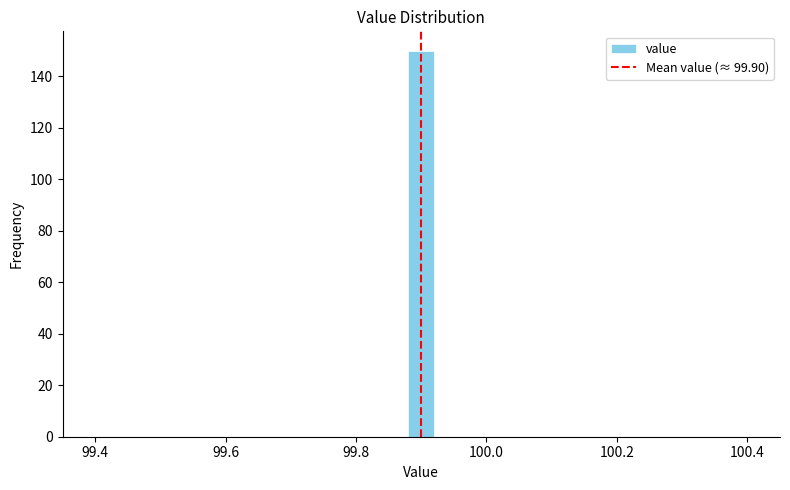

Around what value on the x-axis is the tallest bar? Give the approximate position of its centre, as read against the axis.

99.90